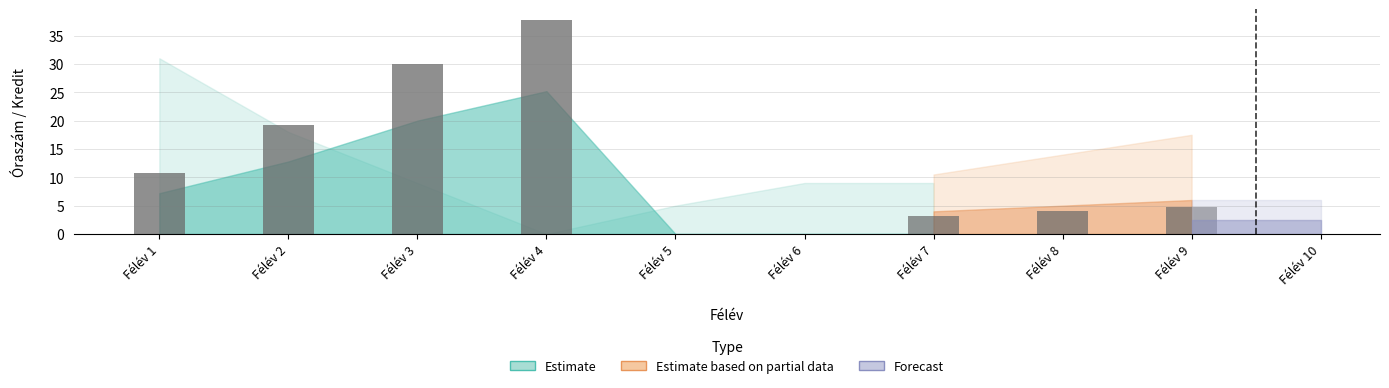

Count the number of categories in the chart.

10